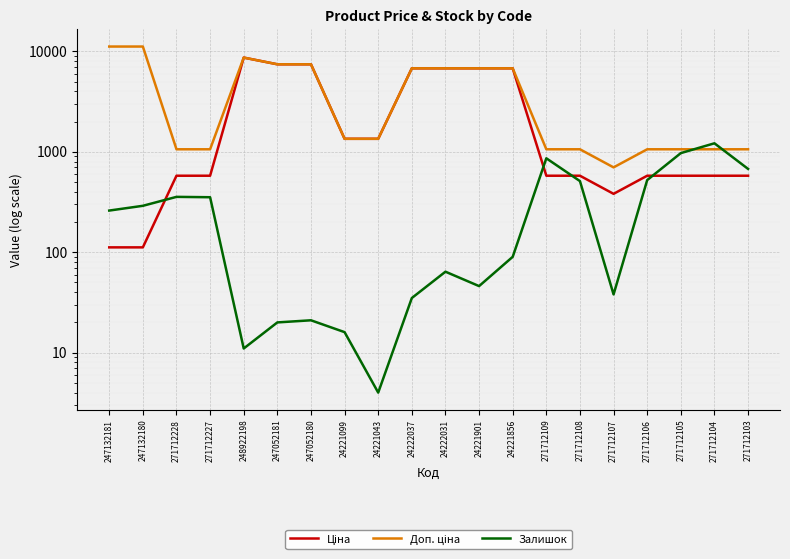

What is the spread (max minus min) of values at 271712228?

704.0